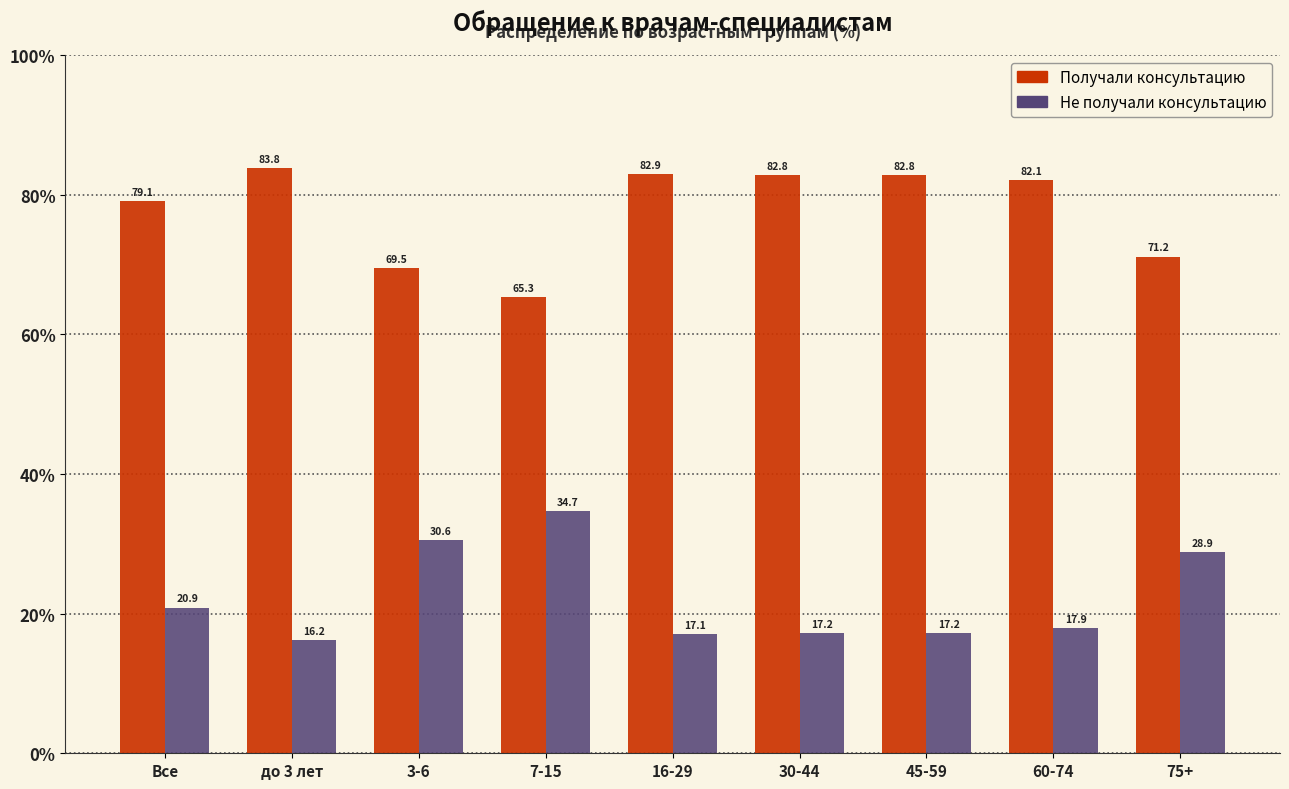

Reading left to right, what are all the values shown in this chart?

Получали консультацию: 79.1	83.8	69.5	65.3	82.9	82.8	82.8	82.1	71.2
Не получали консультацию: 20.9	16.2	30.6	34.7	17.1	17.2	17.2	17.9	28.9